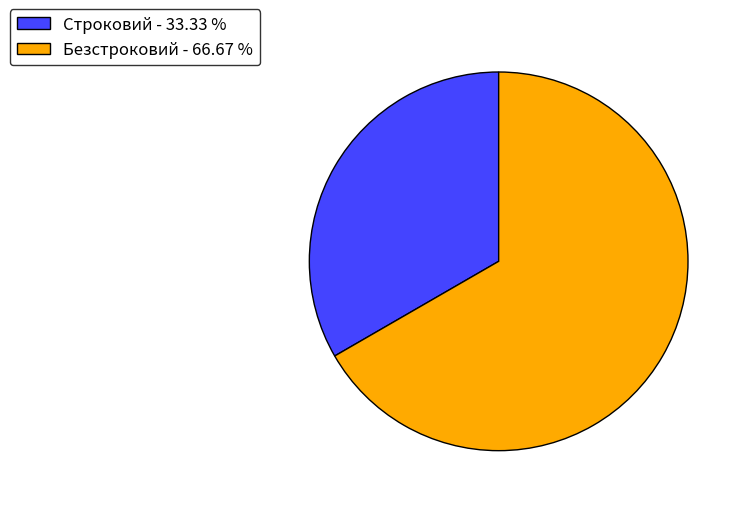

Is there any slice that represents more than half of the pie?

Yes